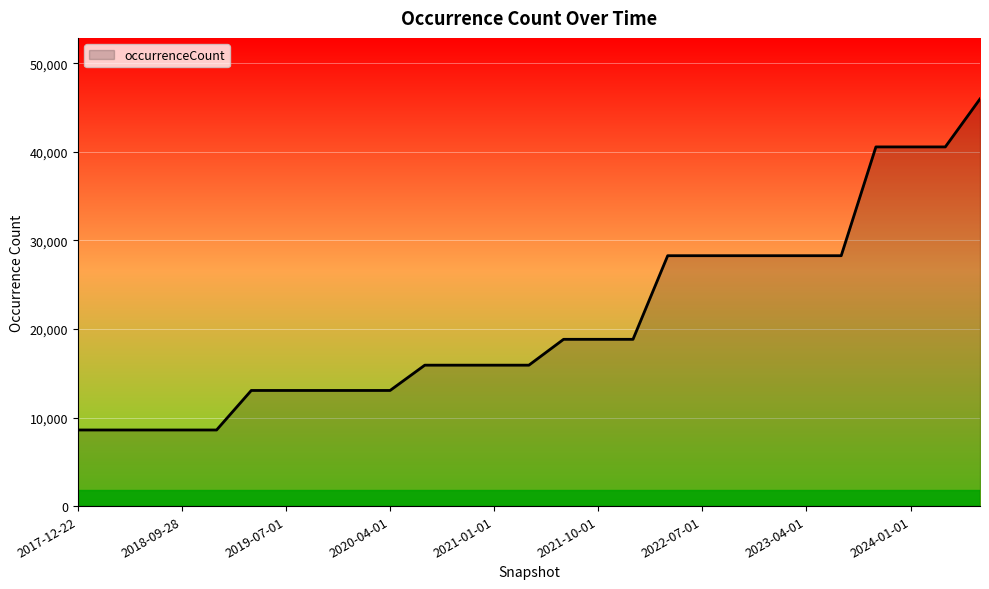

What is the maximum value shown in the chart?

45985